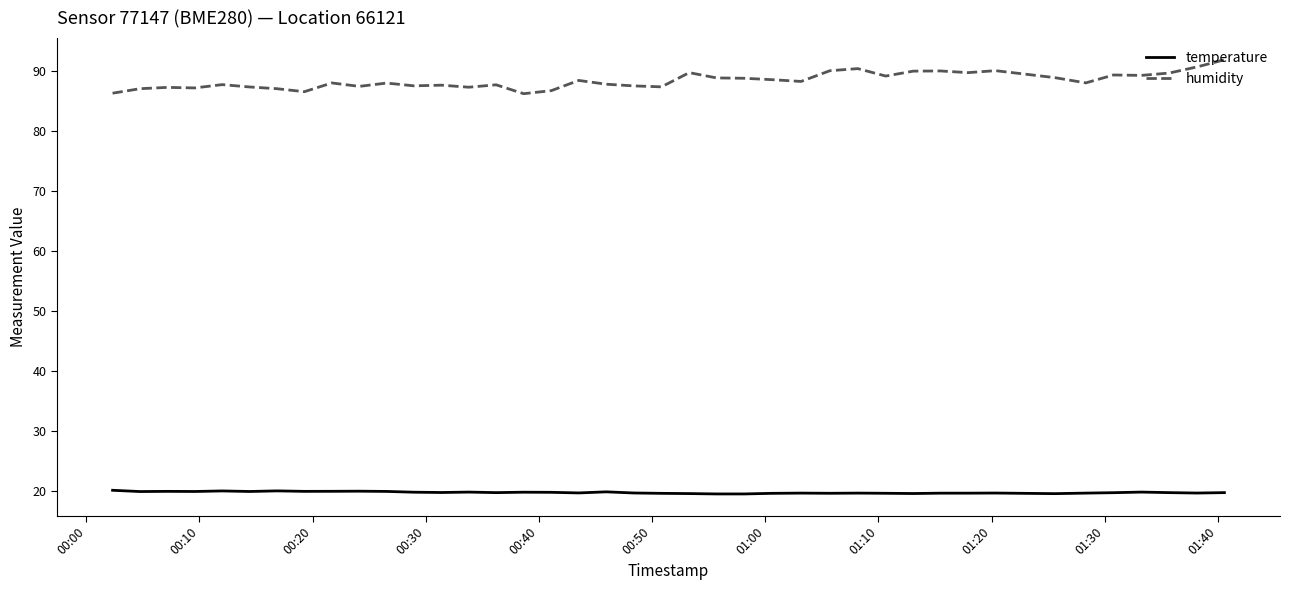

What is the maximum value shown in the chart?

91.8